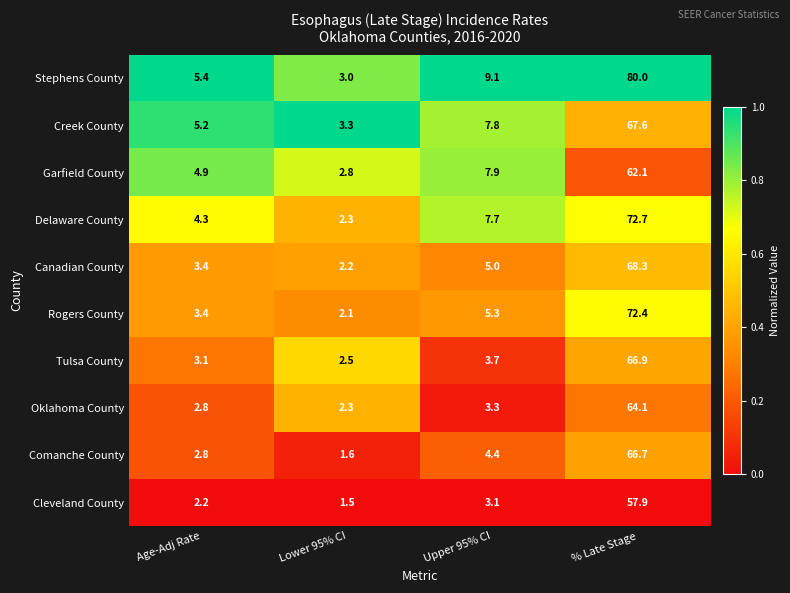

What is the sum of the Rogers County values at Lower 95% CI and % Late Stage?

74.5